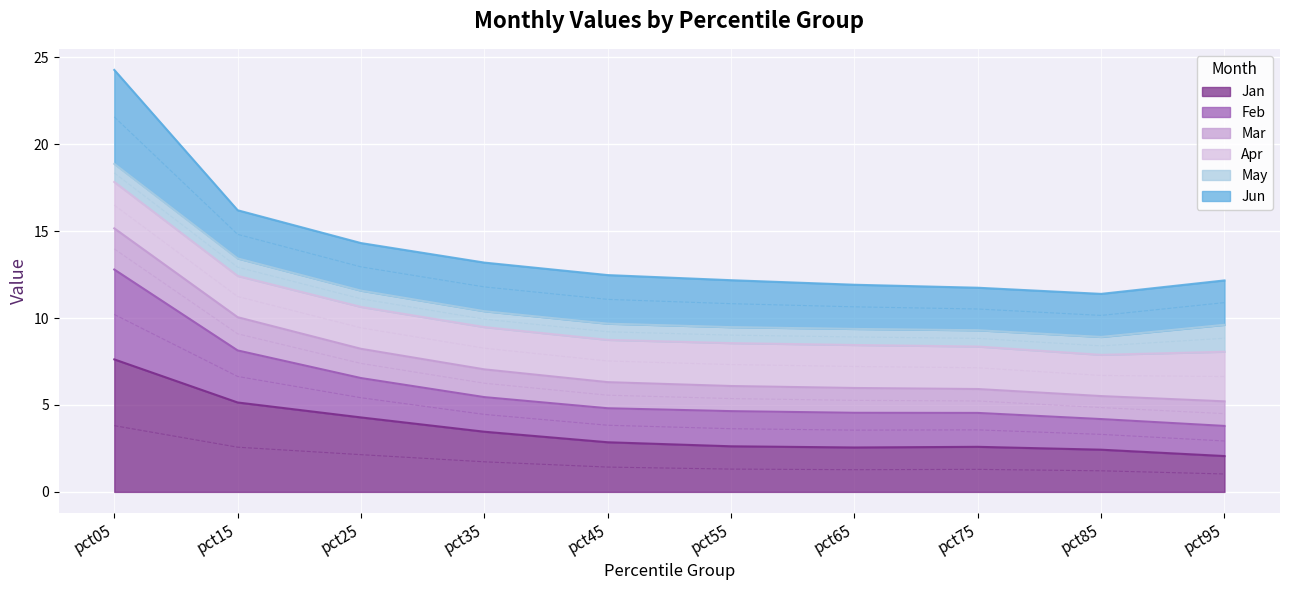

Between pct05 and pct55, which is larger?

pct05